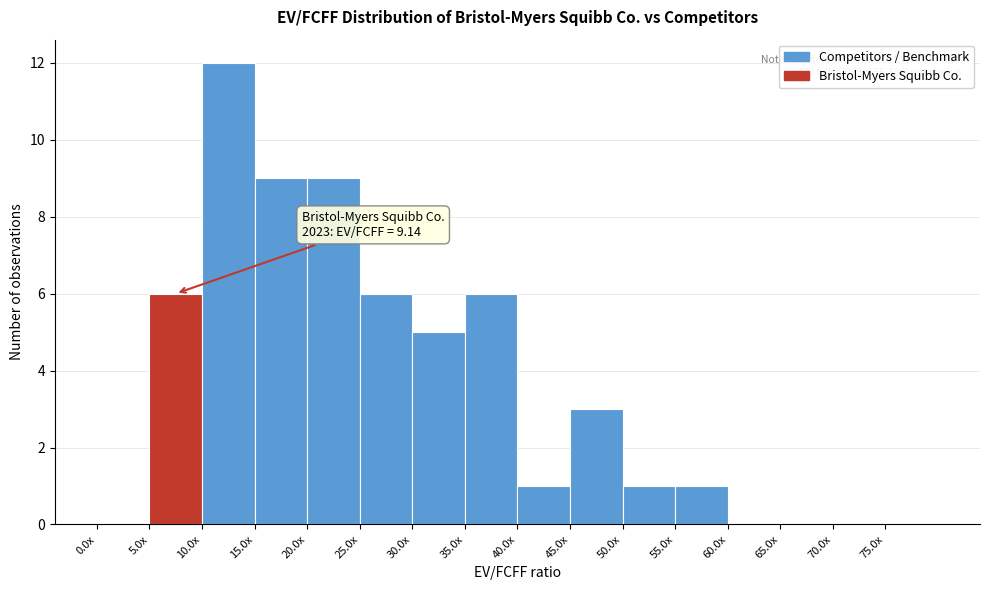

Reading left to right, list all the values displayed in this chart.

0.0x=0	5.0x=6	10.0x=12	15.0x=9	20.0x=9	25.0x=6	30.0x=5	35.0x=6	40.0x=1	45.0x=3	50.0x=1	55.0x=1	60.0x=0	65.0x=0	70.0x=0	75.0x=0